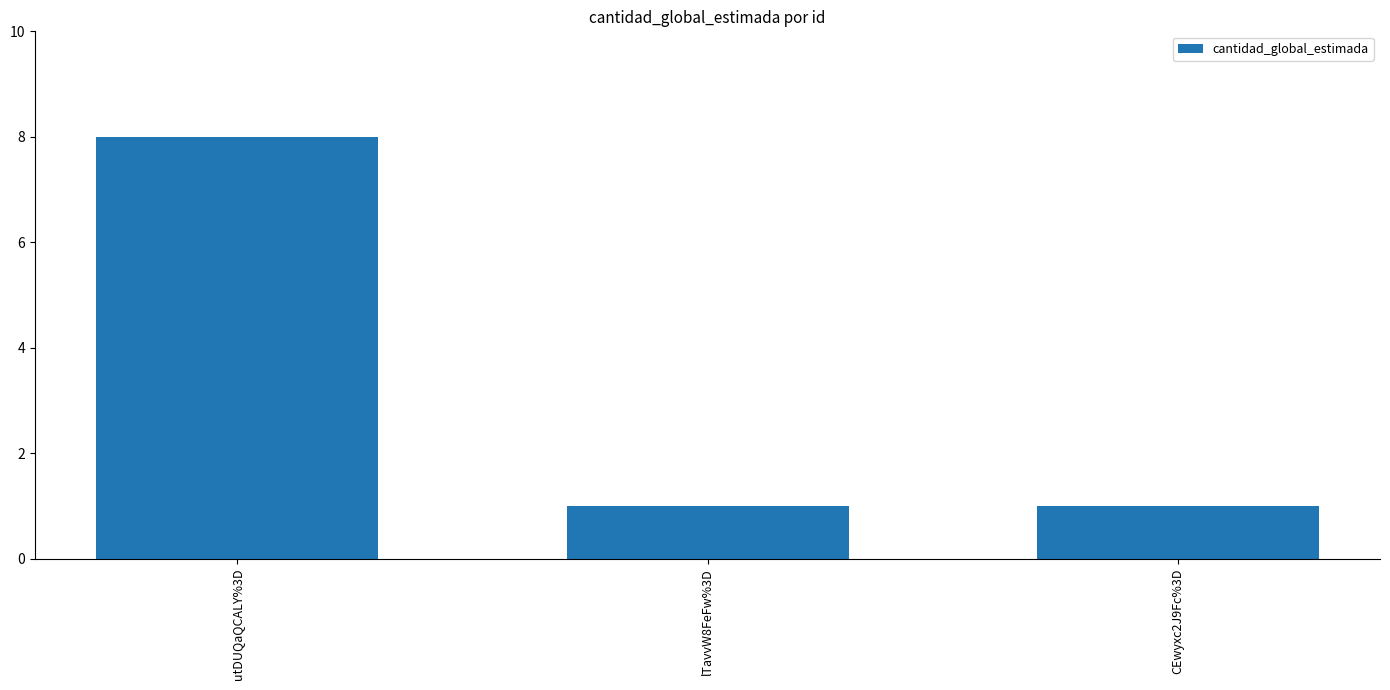

What is the maximum value shown in the chart?

8